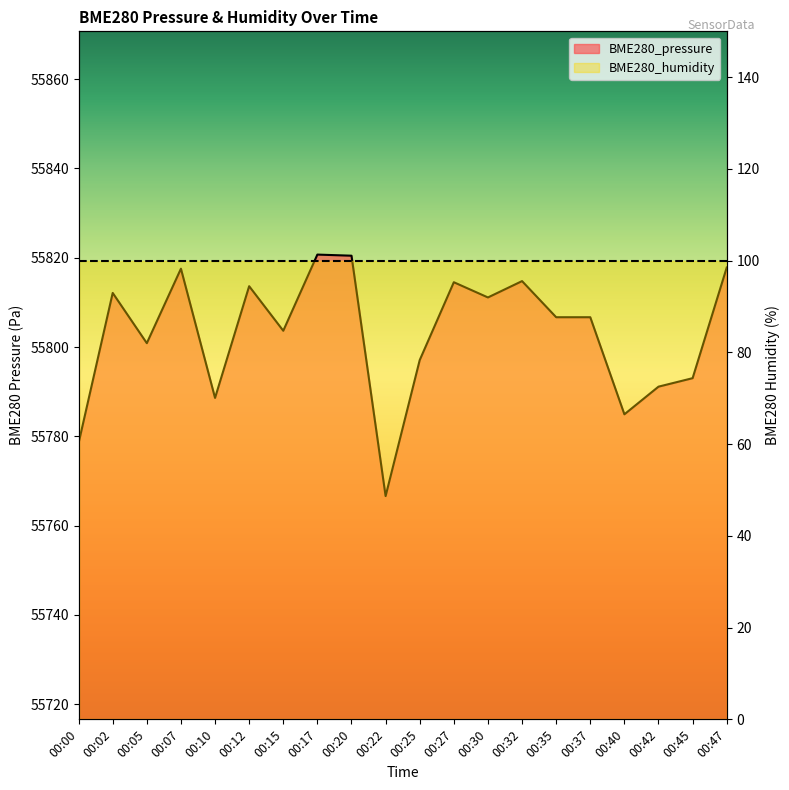

Reading left to right, list all the values displayed in this chart.

00:00=55778.5	00:02=55812.1	00:05=55800.9	00:07=55817.5	00:10=55788.6	00:12=55813.6	00:15=55803.6	00:17=55820.7	00:20=55820.4	00:22=55766.6	00:25=55797.1	00:27=55814.5	00:30=55811.1	00:32=55814.8	00:35=55806.7	00:37=55806.7	00:40=55784.9	00:42=55791.1	00:45=55793.0	00:47=55817.8